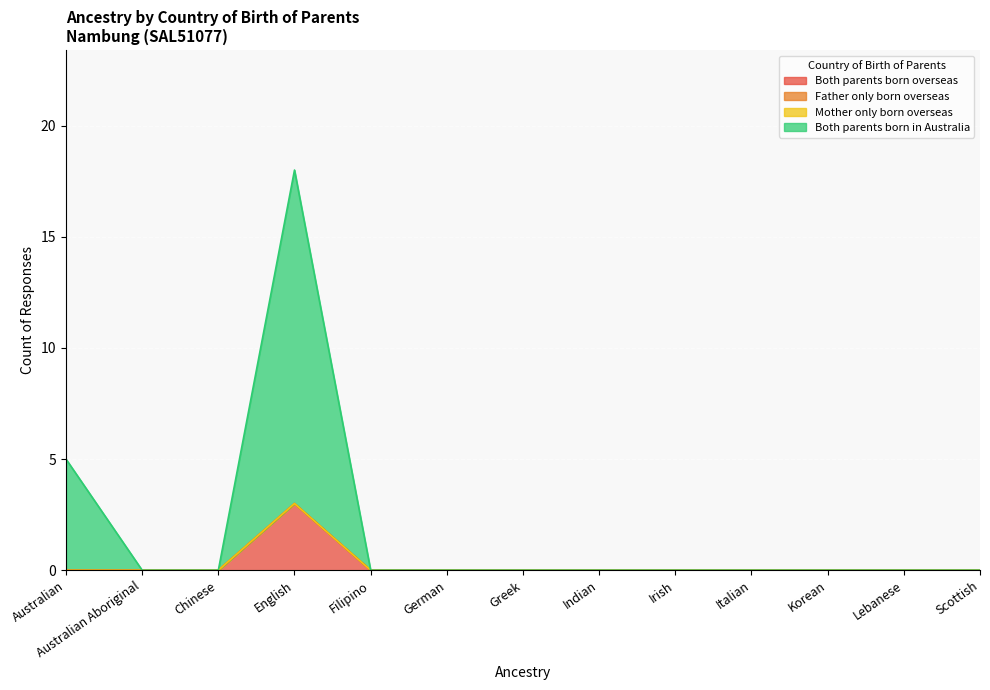

True or false: Both parents born overseas and Both parents born in Australia intersect in this chart.

False